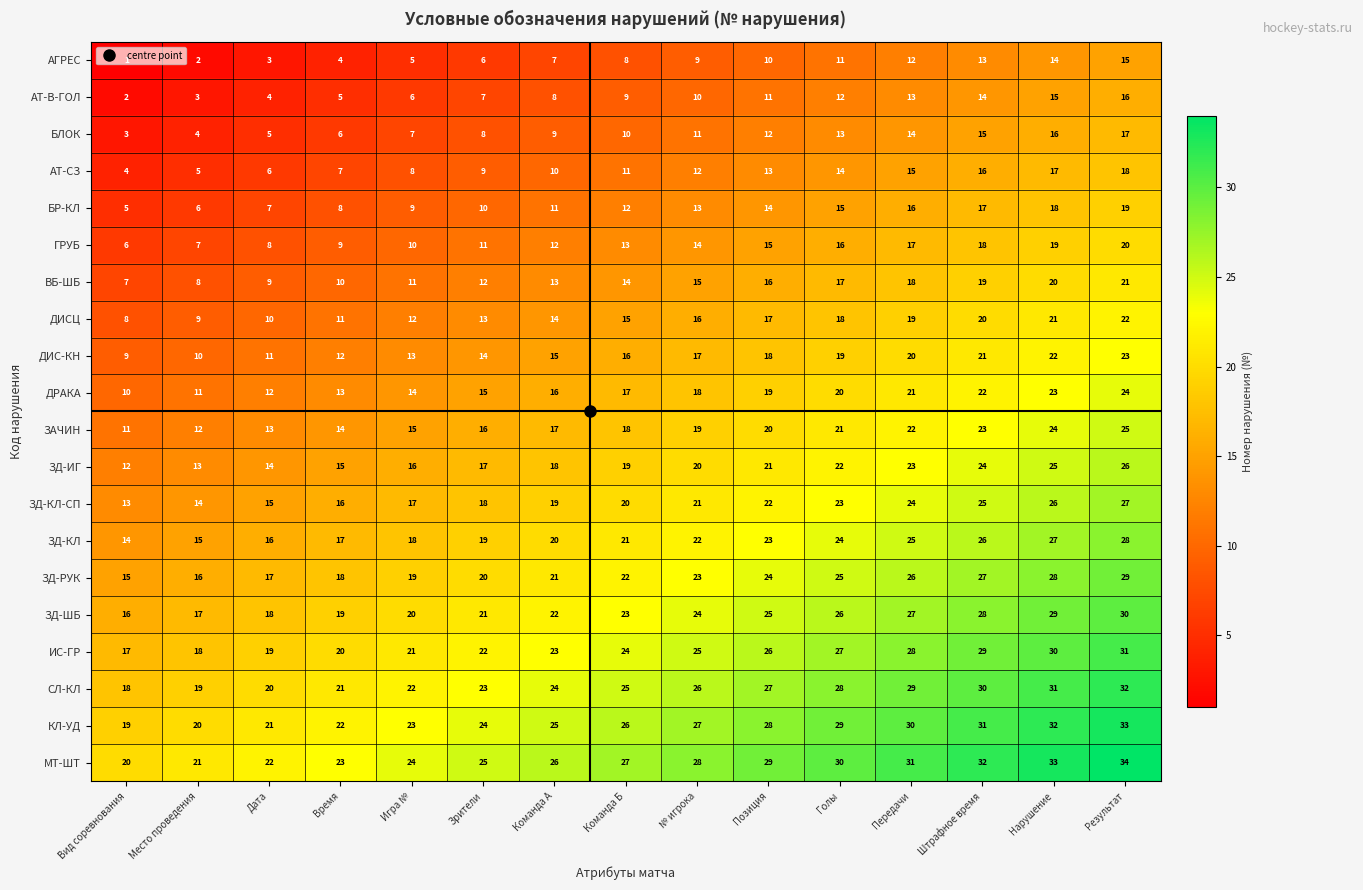

What is the spread (max minus min) of values at Зрители?

19